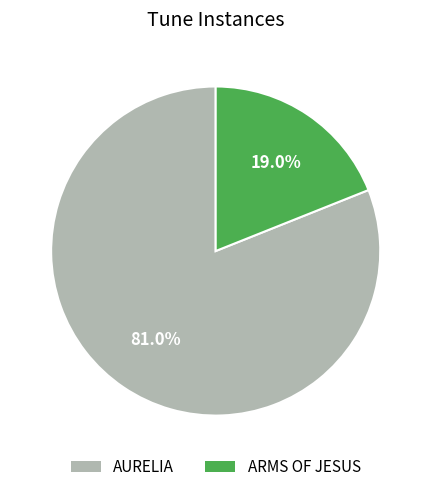

To the nearest percent, what percentage of the pie is AURELIA?

81%